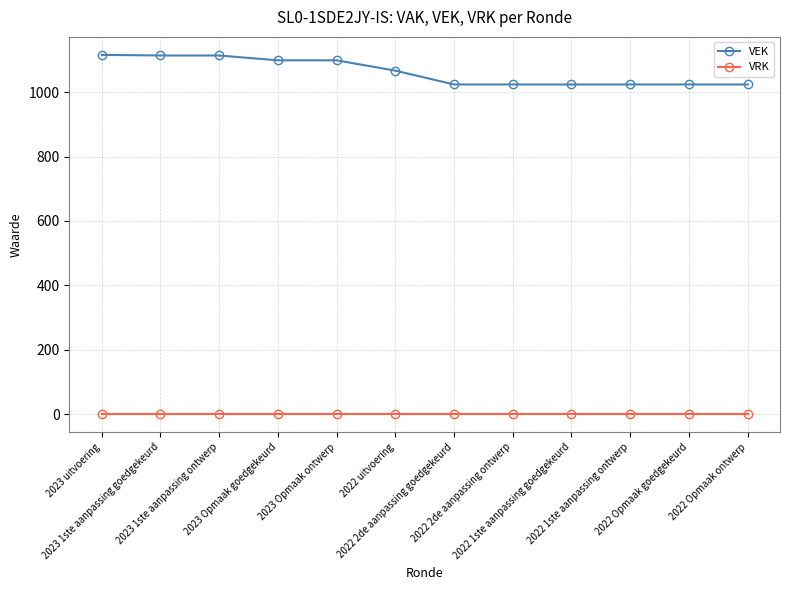

Which series changed the most between 2022 uitvoering and 2022 1ste aanpassing ontwerp?

VEK